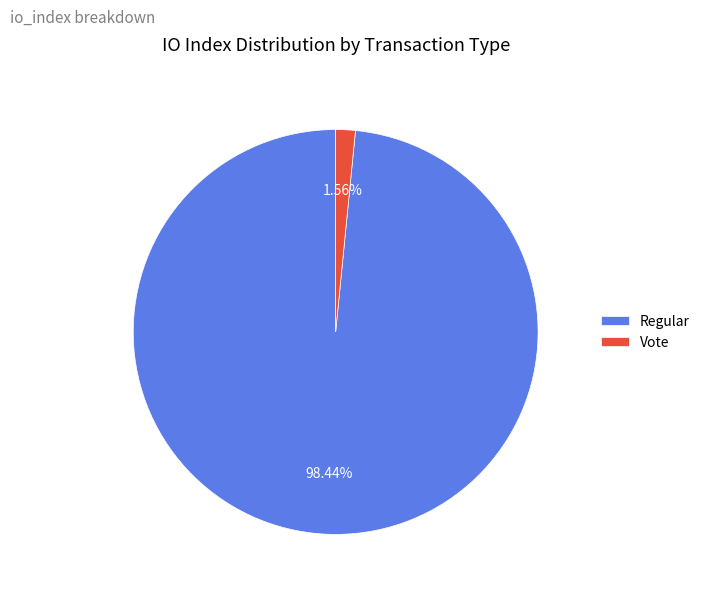

What percentage is the Vote slice, to the nearest percent?

2%